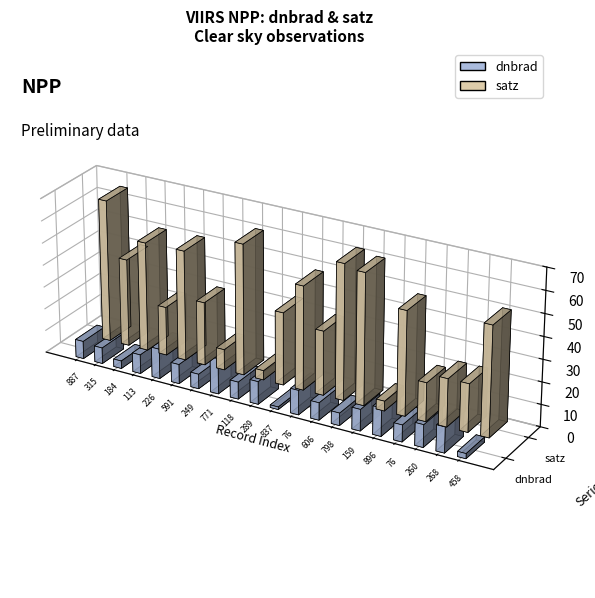

The value of satz at 121249 is 12.4. True or false?

False